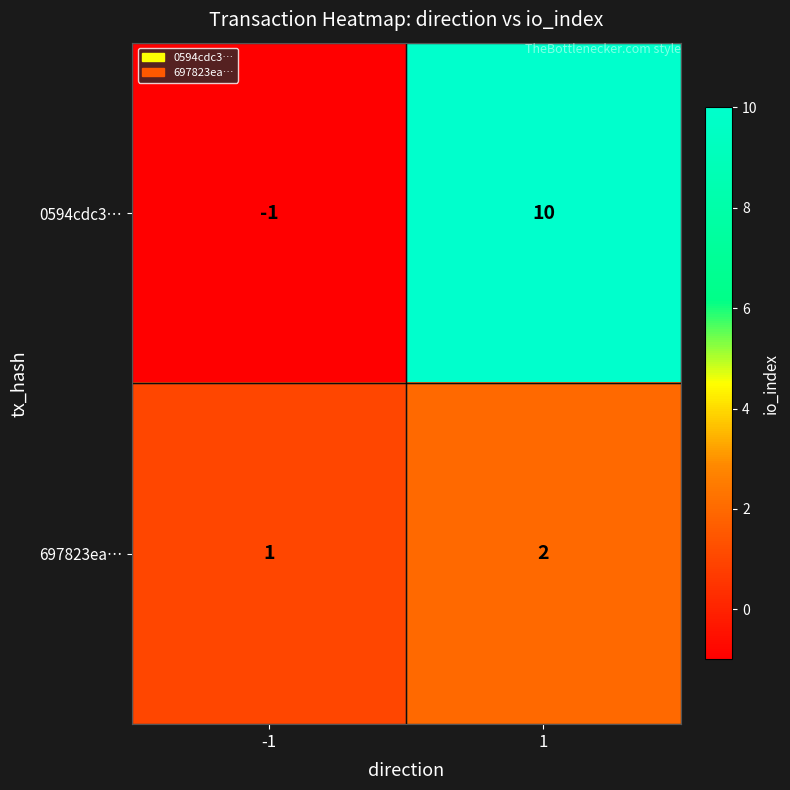

What is the difference between the maximum and minimum values in the 0594cdc3… series?

11